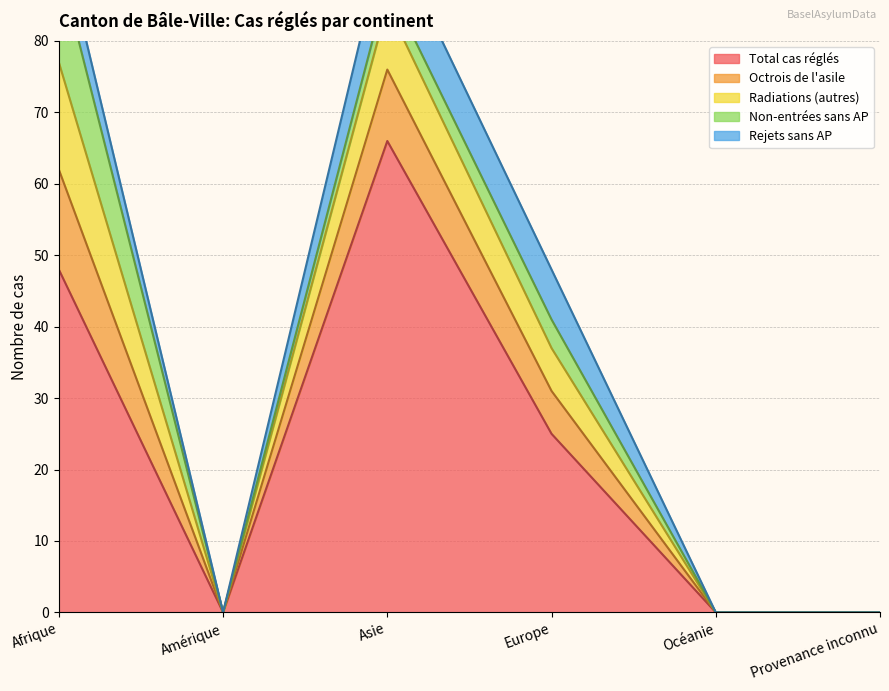

How many data points in Rejets sans AP are above 5?

2